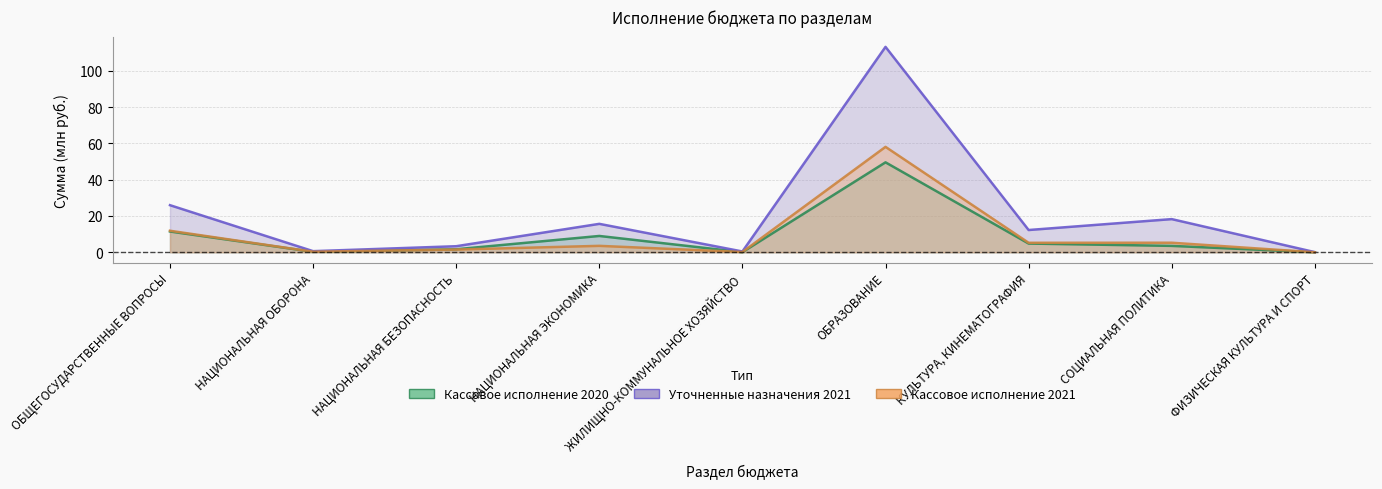

Count the number of categories in the chart.

9